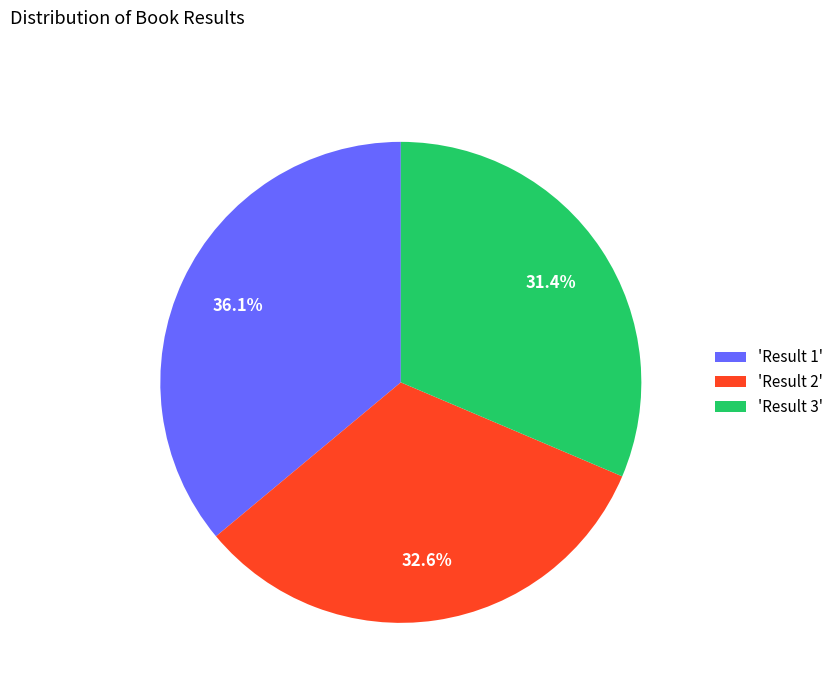

To the nearest percent, what is the average slice percentage?

33%